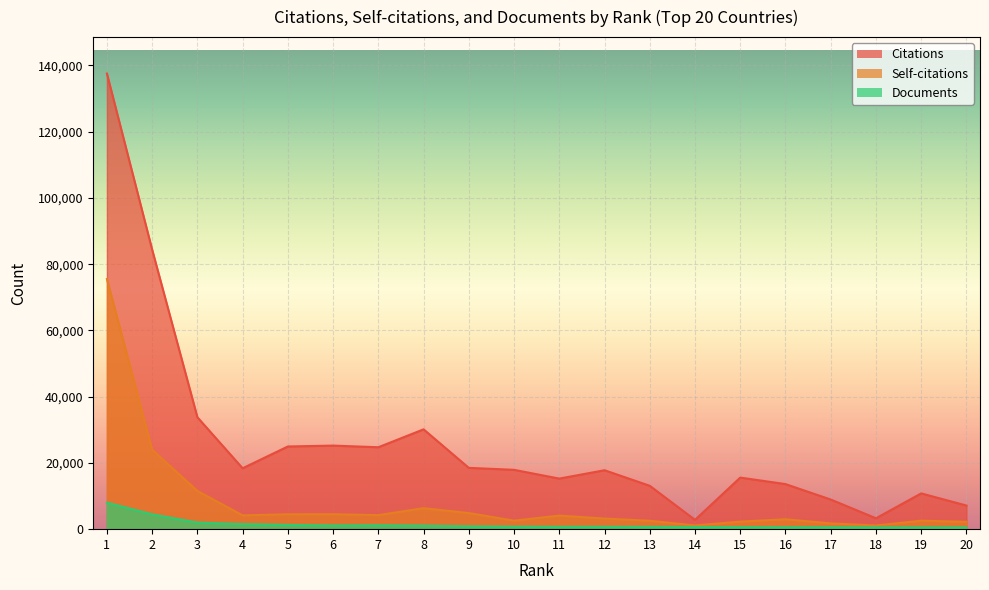

What is the spread (max minus min) of values at 18?

2725